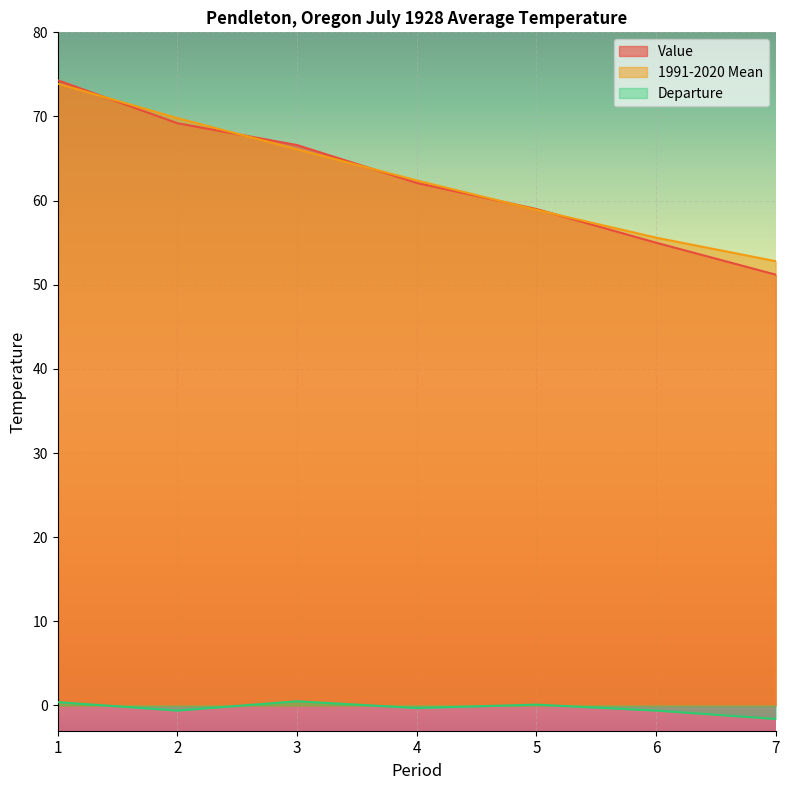

Which label corresponds to the largest value in the chart?

1